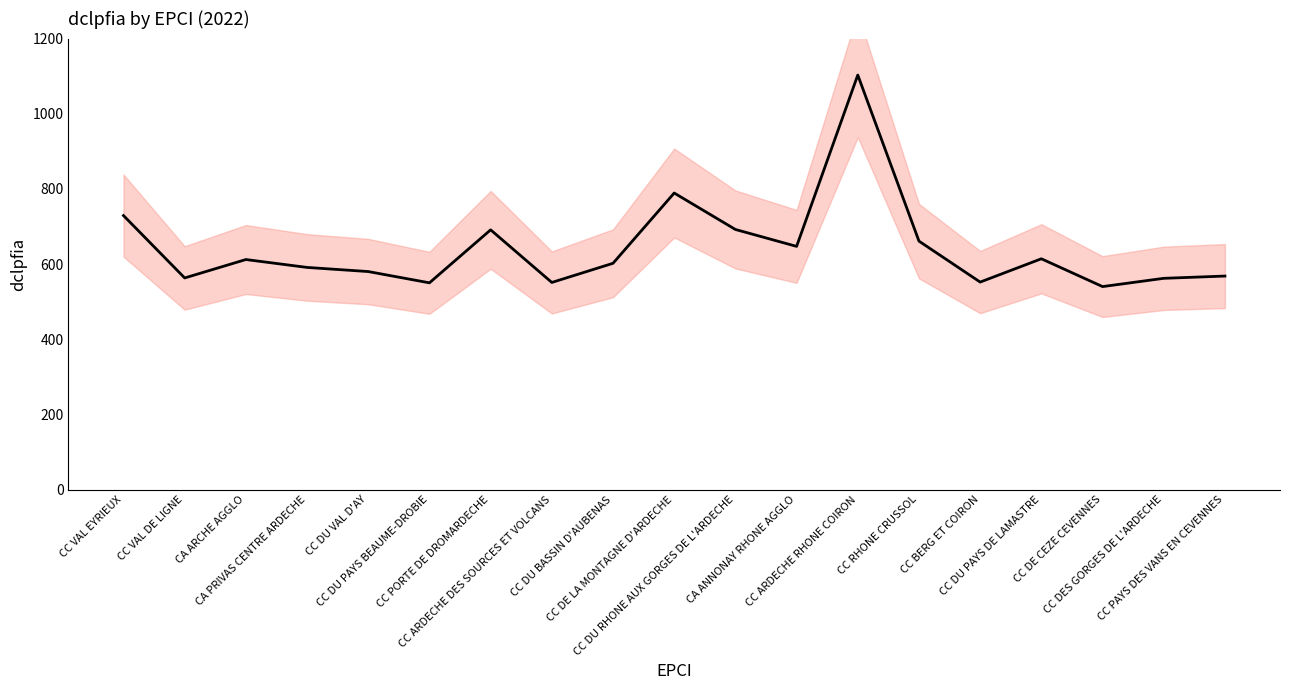

What is the average value?

642